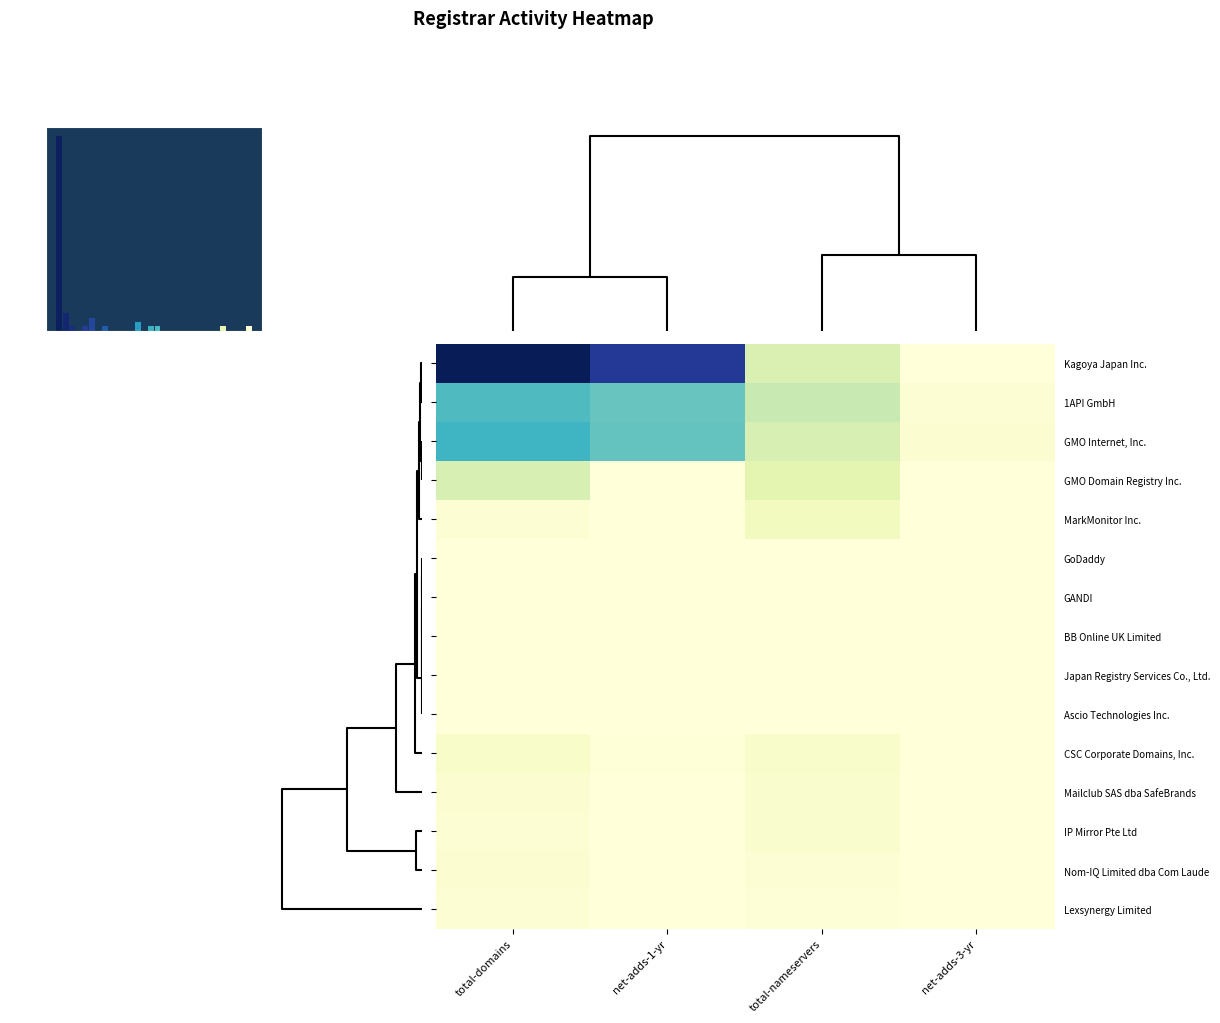

Count the Nom-IQ Limited dba Com Laude values in the range 0 to 4.

4